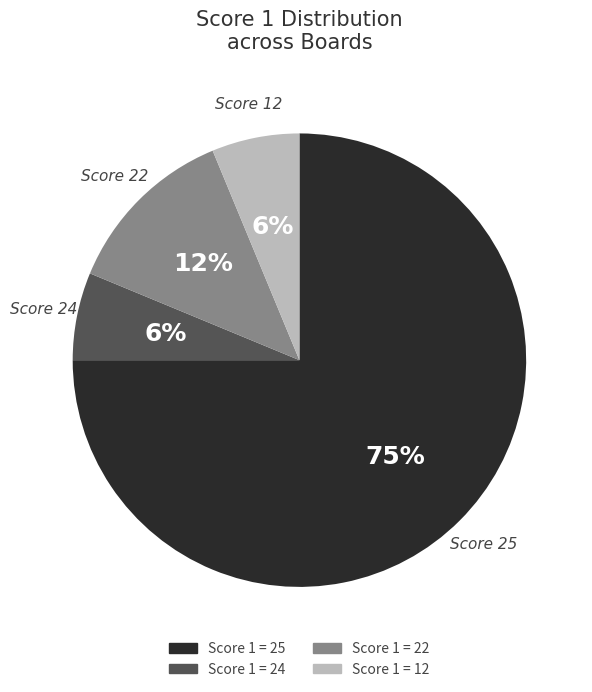

Is the sum of Score 1 = 12 and Score 1 = 22 greater than half?

No